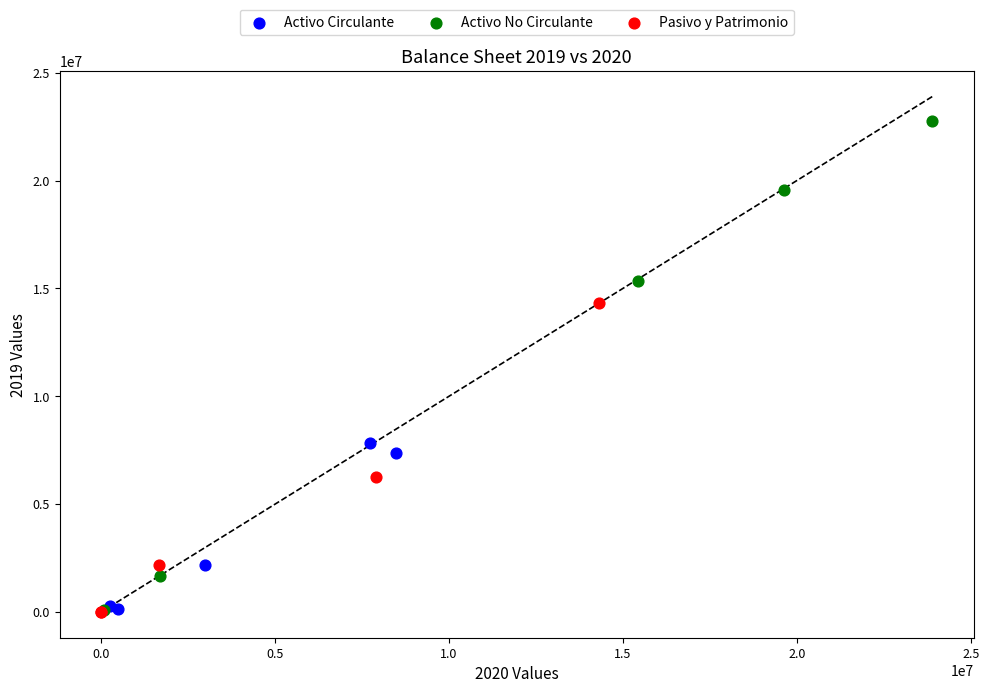

Which series has the widest spread of Y values?

Activo No Circulante